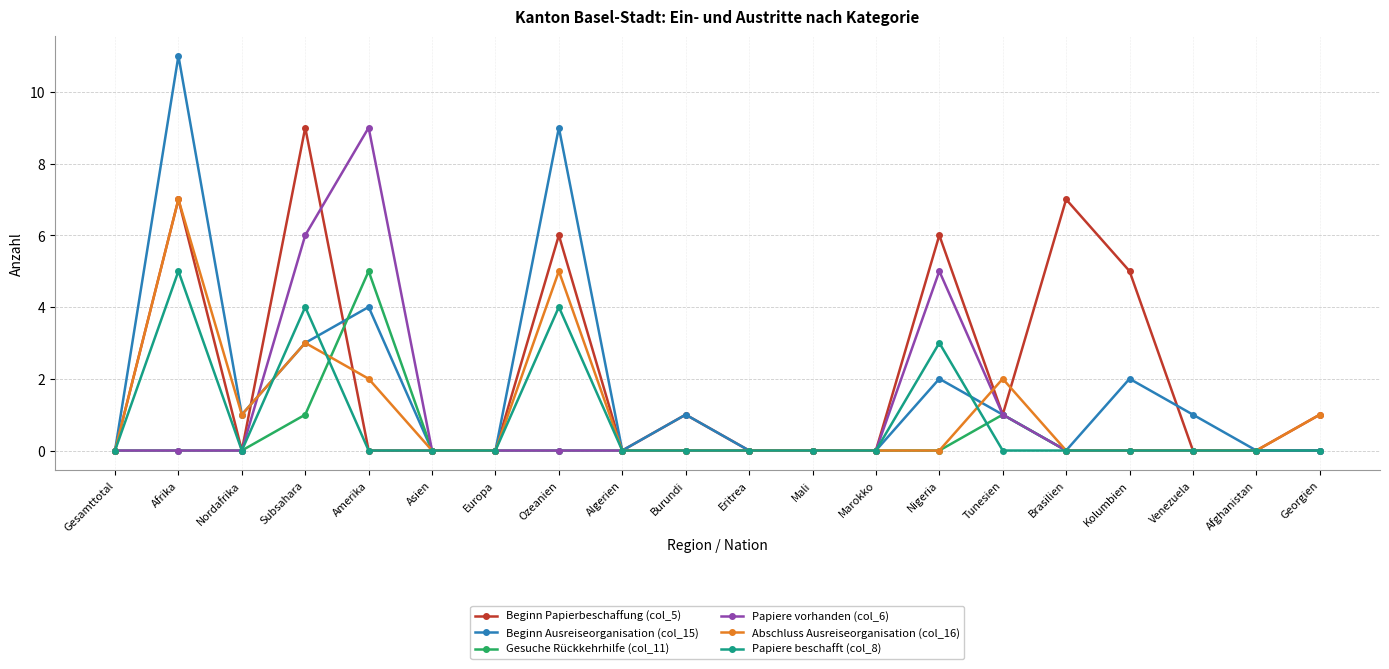

Which series has the widest spread of values?

Beginn Ausreiseorganisation (col_15)